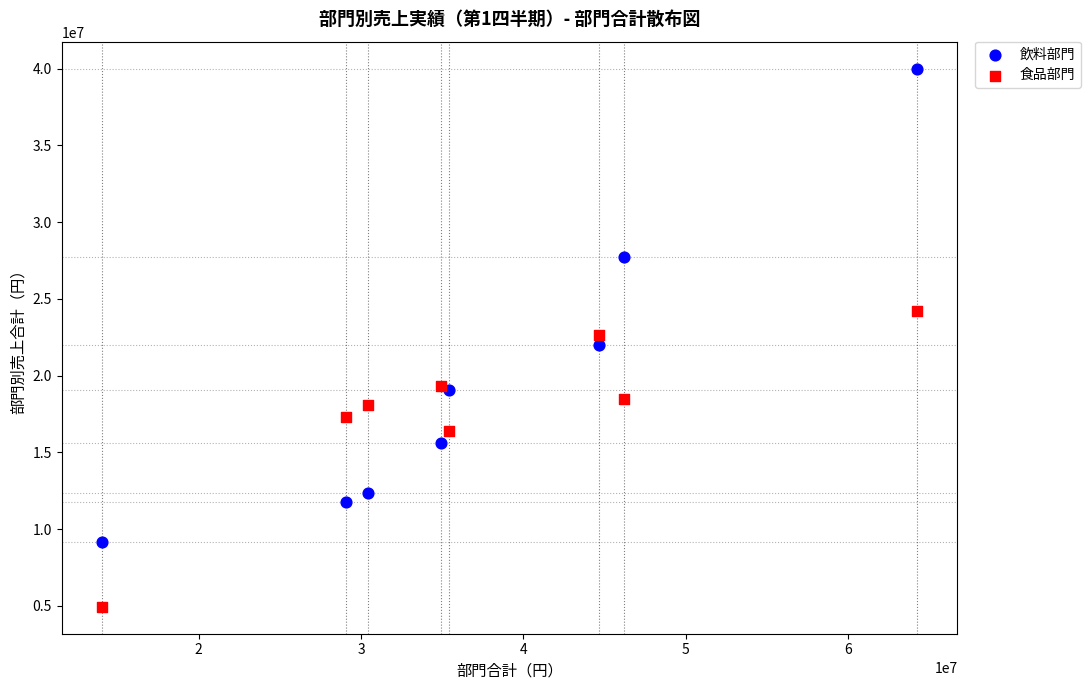

What is the X range (max minus min) for the scatter plot?

50145000